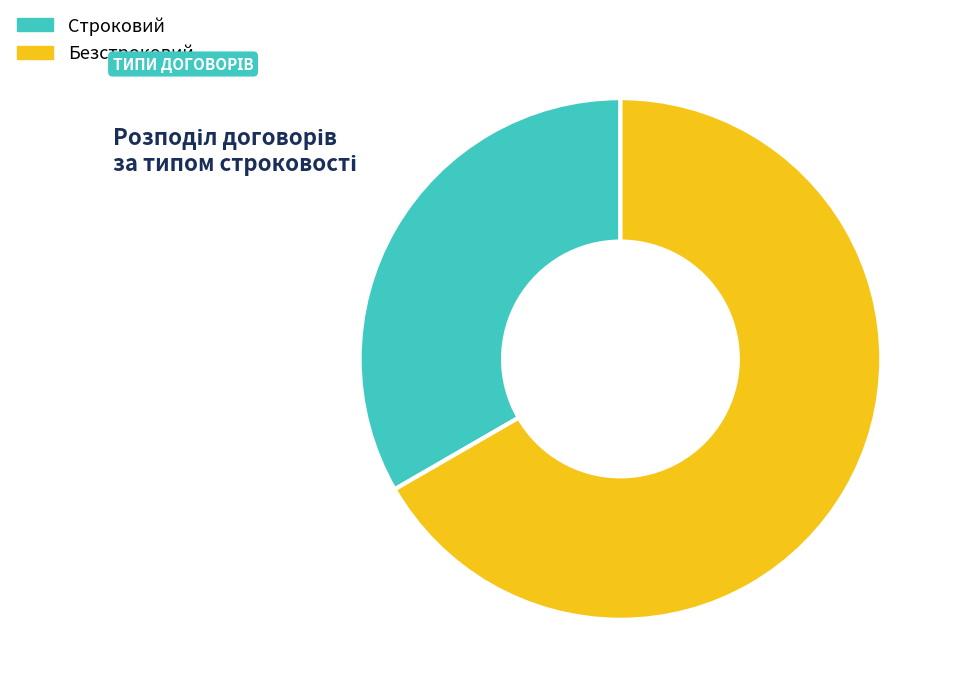

Is it true that Строковий is 33% of the pie?

True